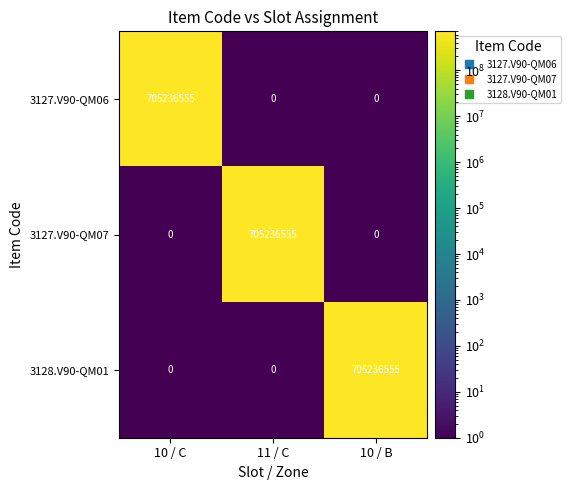

How many 3127.V90-QM07 values are between 0 and 705236555?

3